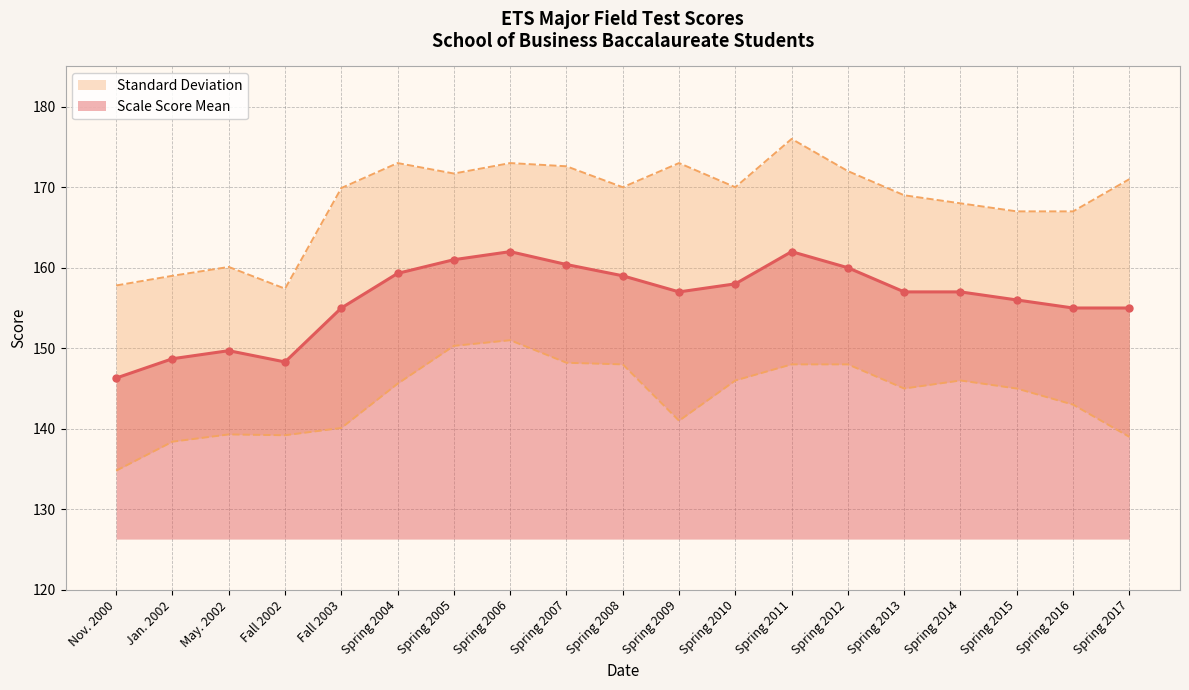

Count the number of values greater than 157.

8